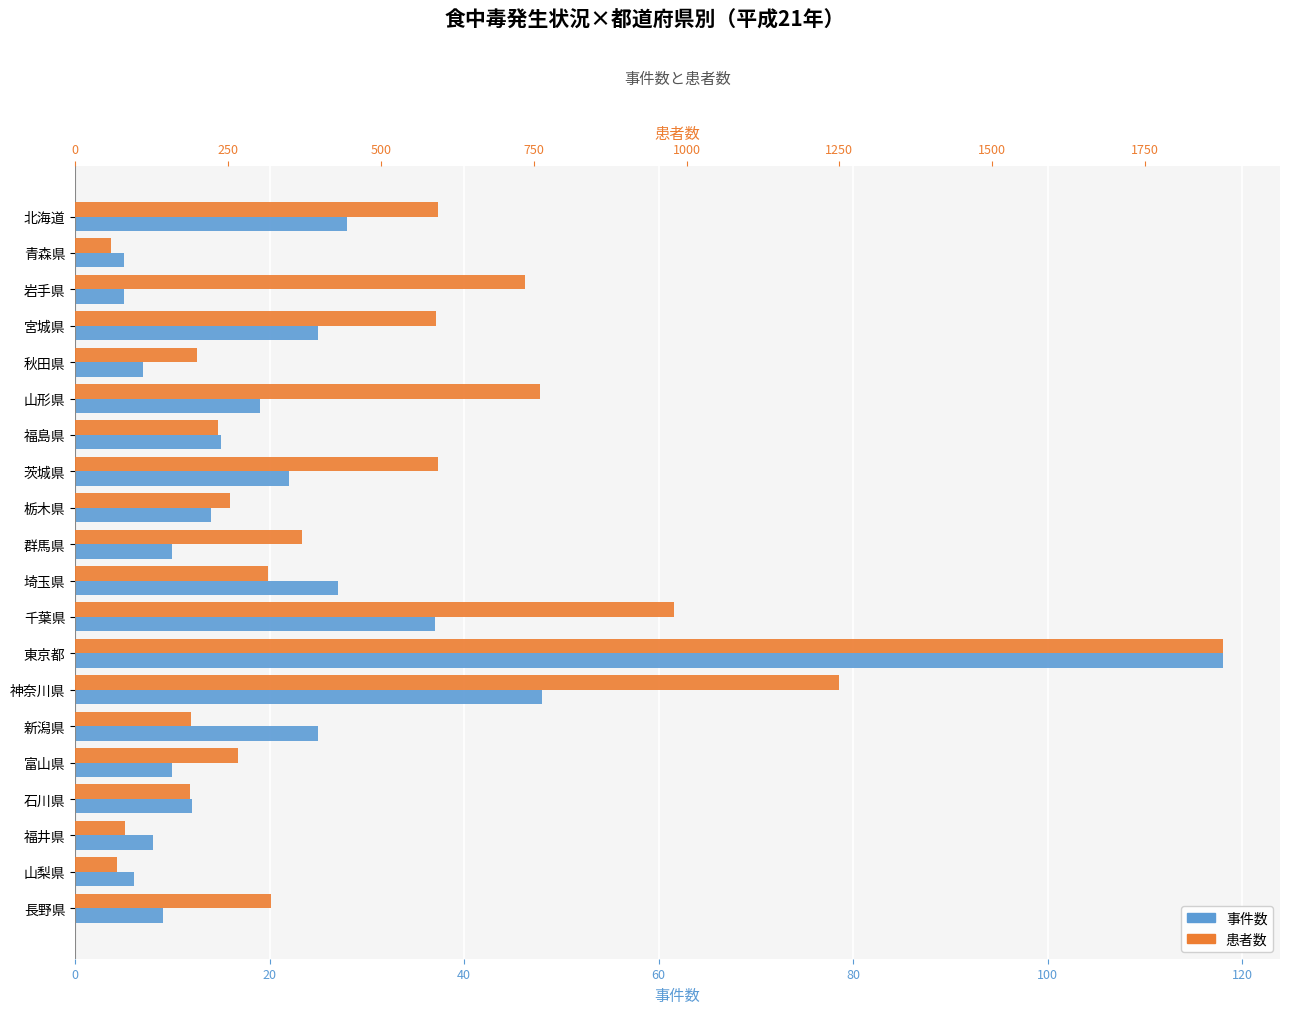

Which series has the largest total across all categories?

患者数